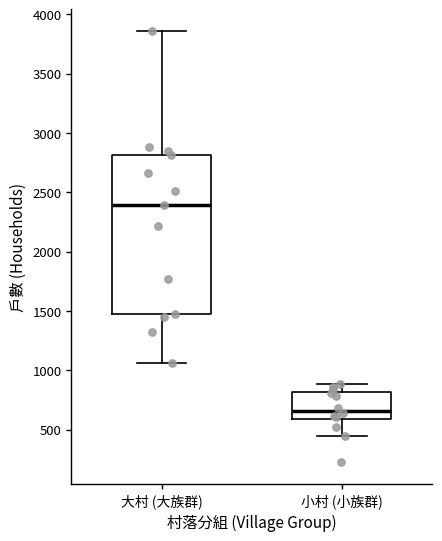

Reading left to right, transcribe this box plot: for each box, give where its median line is, the range the box spans, and where its two whiskers end, as read against the y-axis. The values are not printed on the chart, so give them approximately, as read against the axis.

大村 (大族群): median 2400, box 1450 to 2800, whiskers 1050 to 3850
小村 (小族群): median 650, box 600 to 800, whiskers 450 to 900